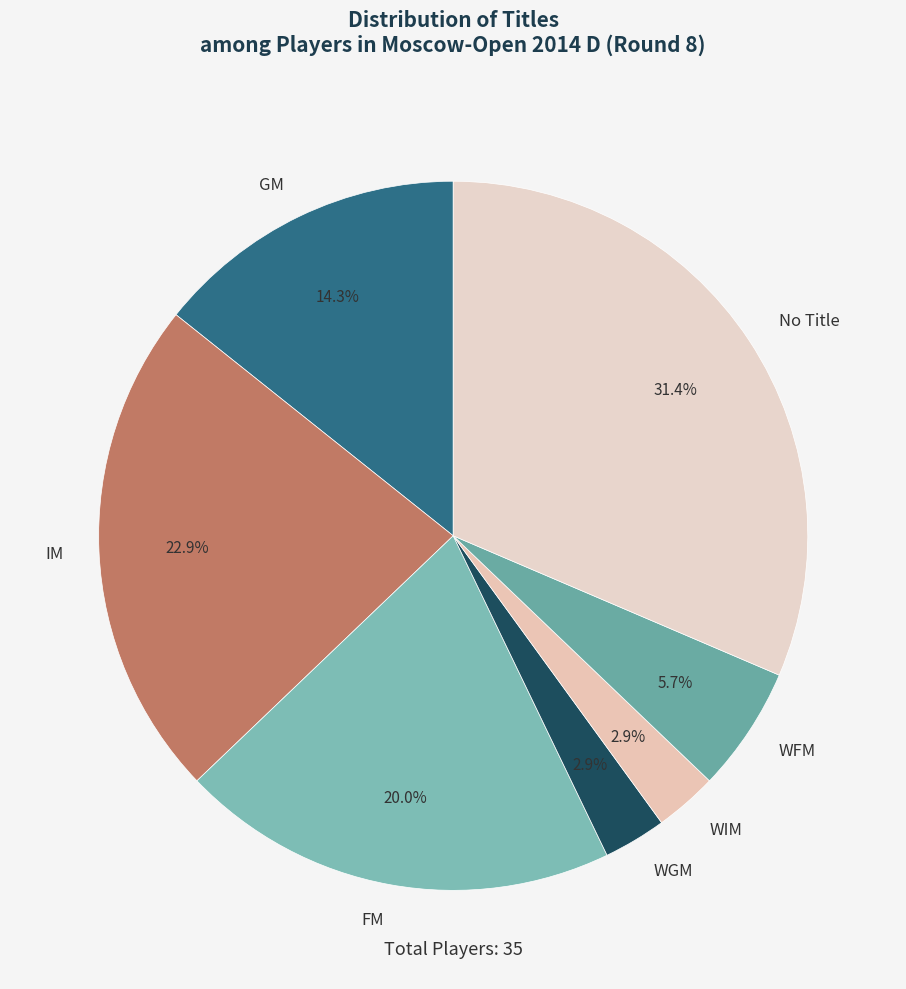

How many segments does this pie chart have?

7